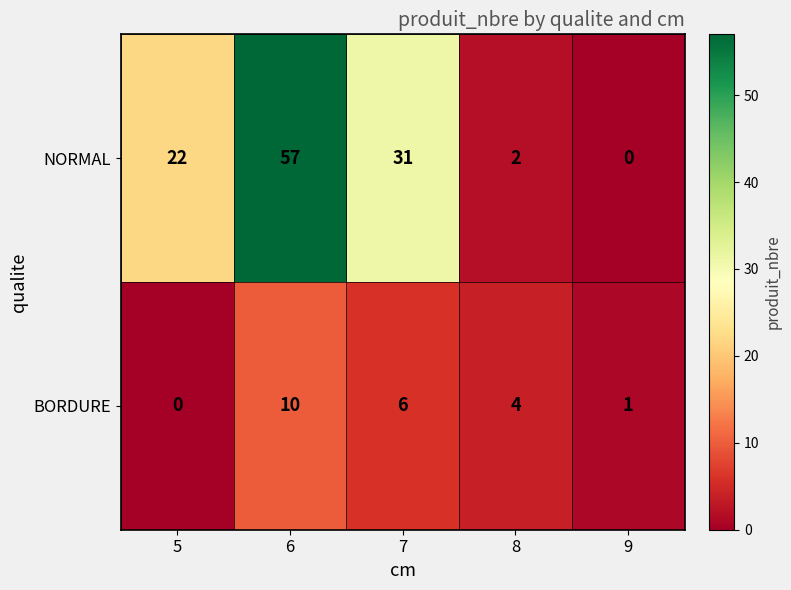

What is the difference between the second highest and minimum values in the NORMAL series?

31